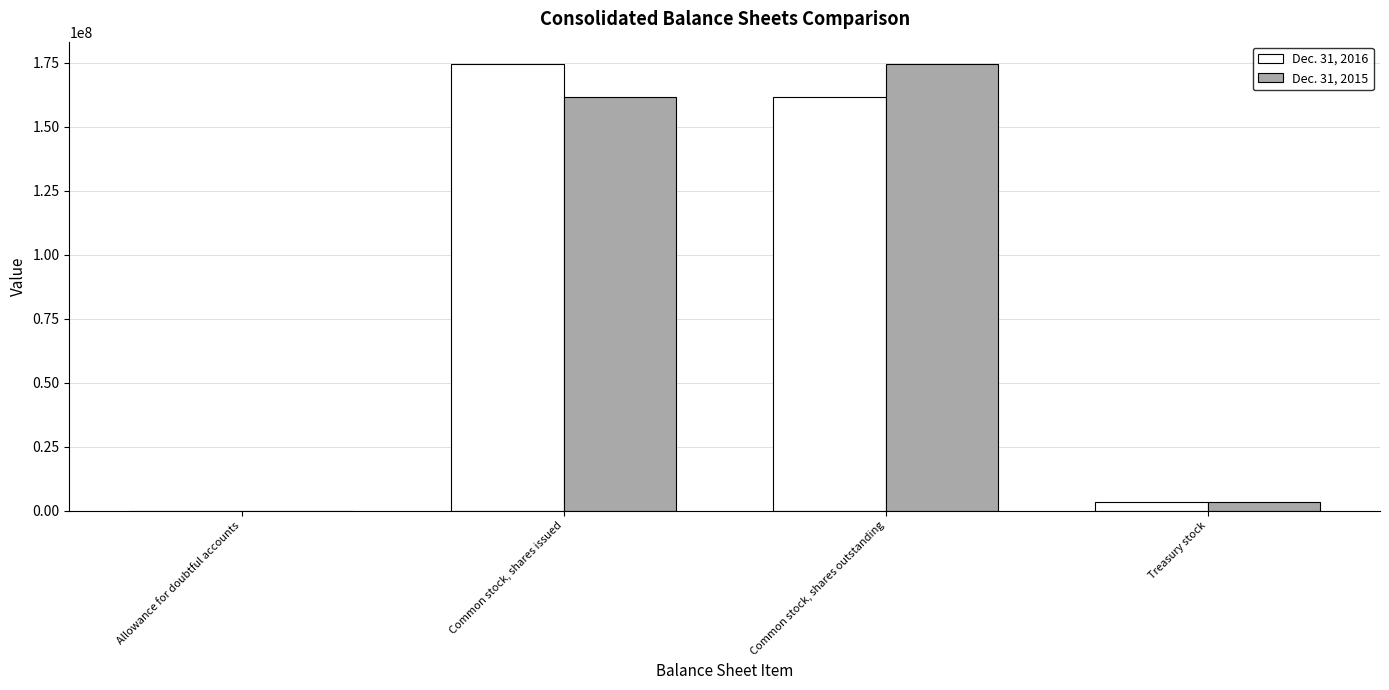

Is the value of Dec. 31, 2016 at Allowance for doubtful accounts greater than the value of Dec. 31, 2015 at Common stock, shares outstanding?

No